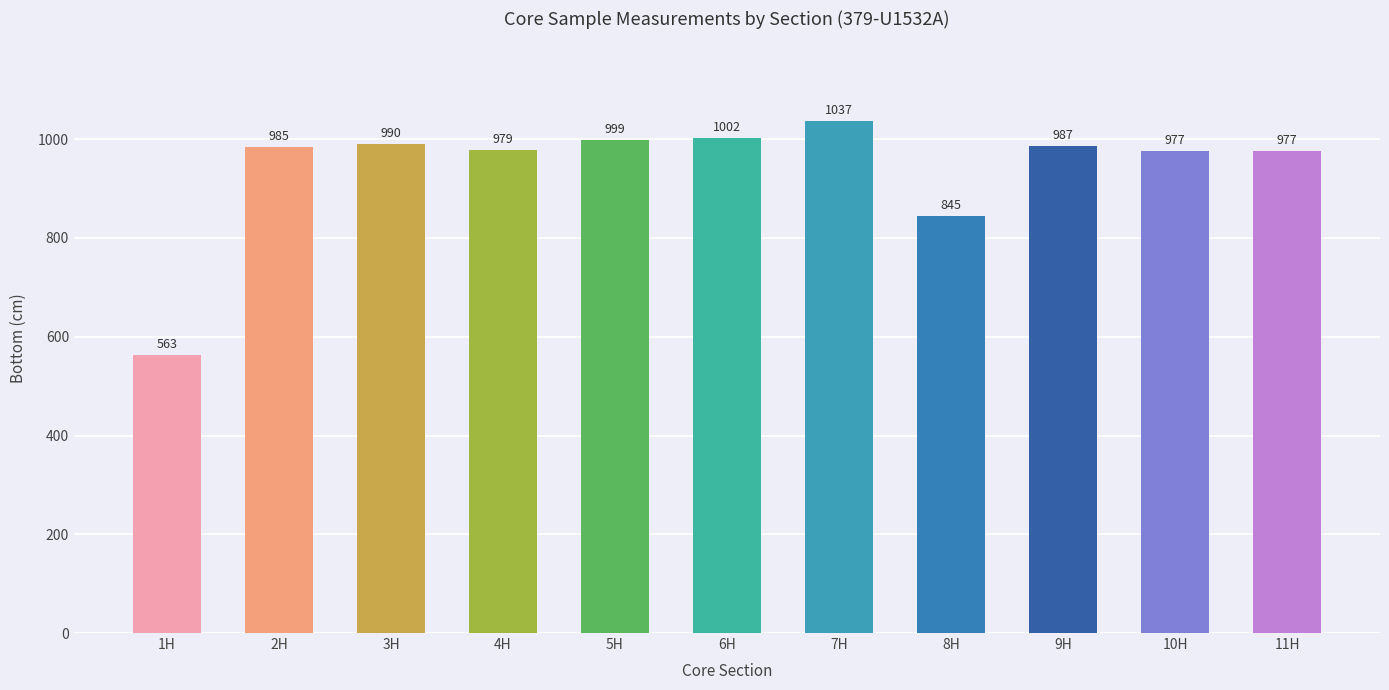

Where is the data nearest to the value 800?

8H